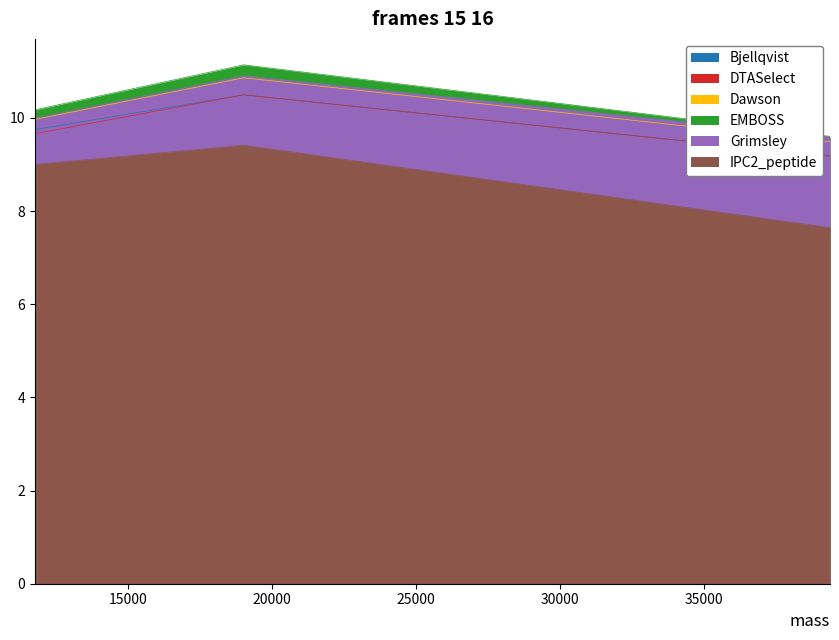

At which label does Bjellqvist reach its minimum?

39373.96663999999